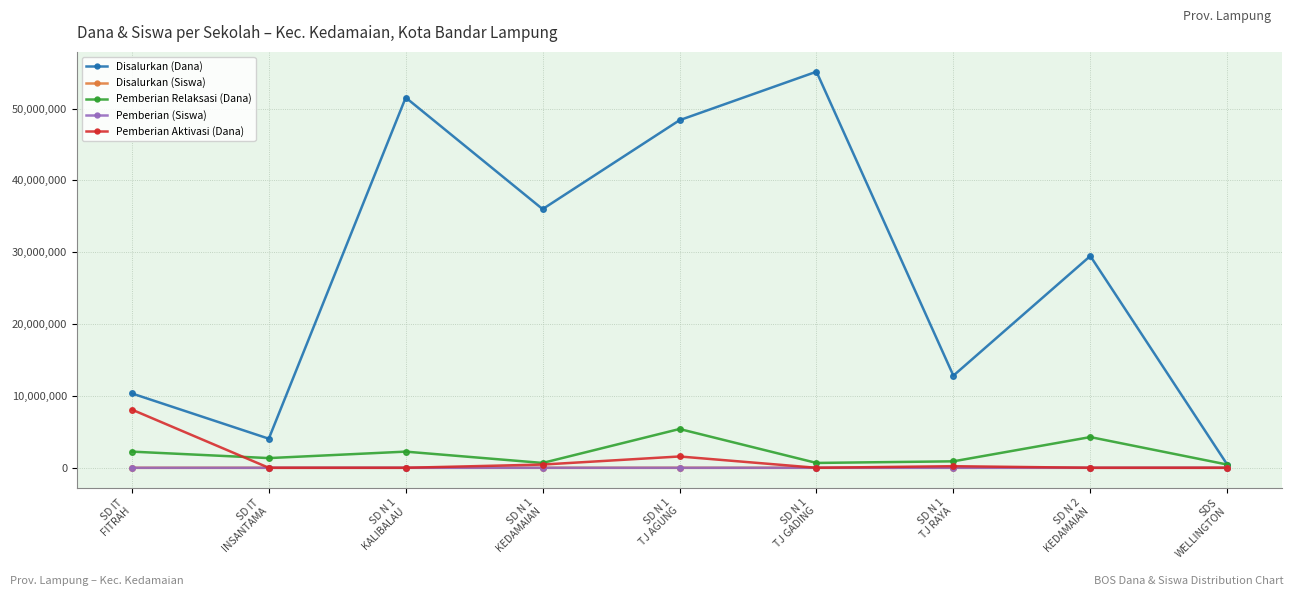

Which series has the largest range (max minus min)?

Disalurkan (Dana)